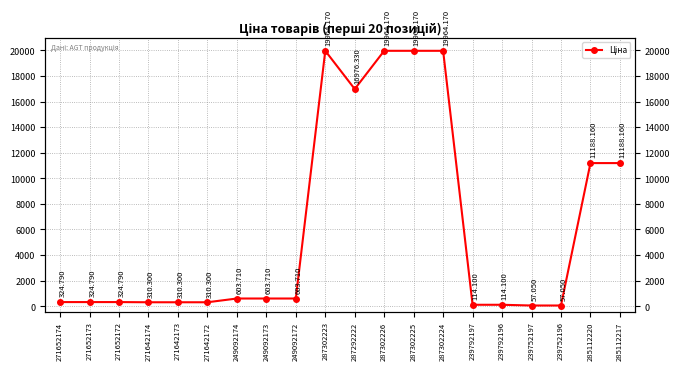

Between 271642174 and 271642172, which is larger?

271642174